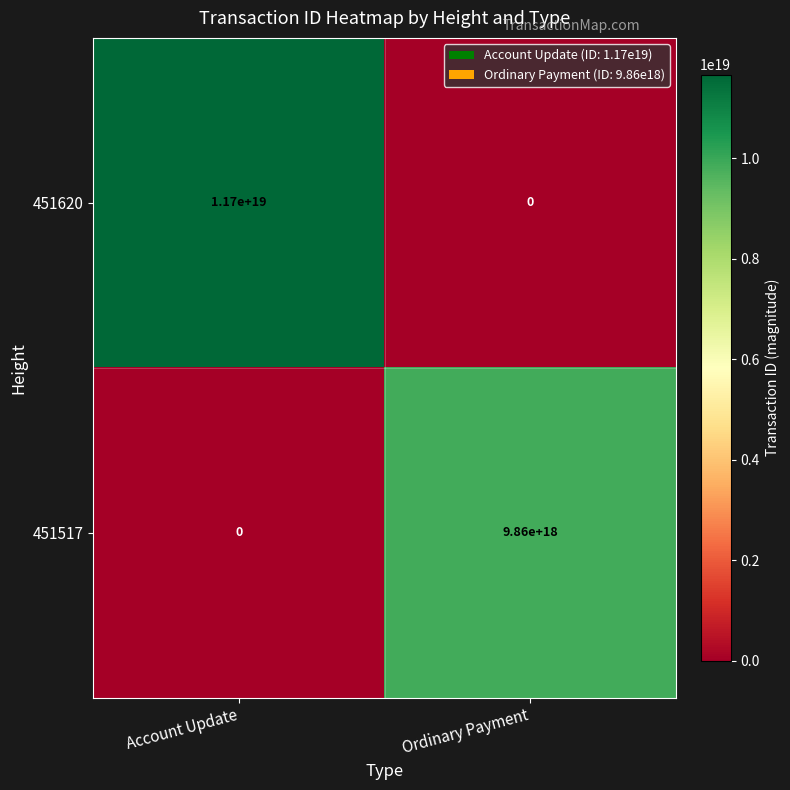

Which category has the lowest value in the 451620 series?

Ordinary Payment